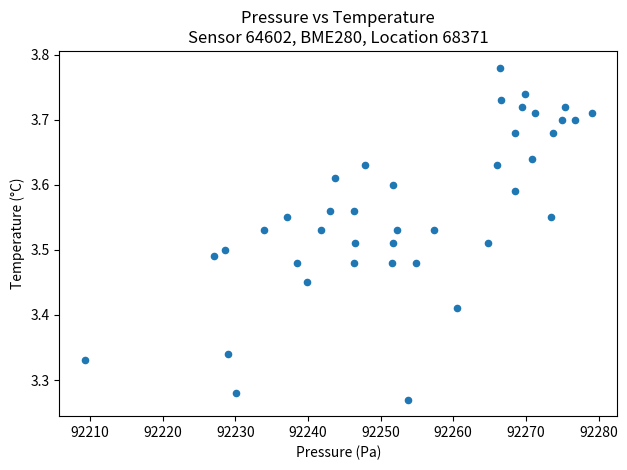

What is the range of Y values (max minus min)?

0.5